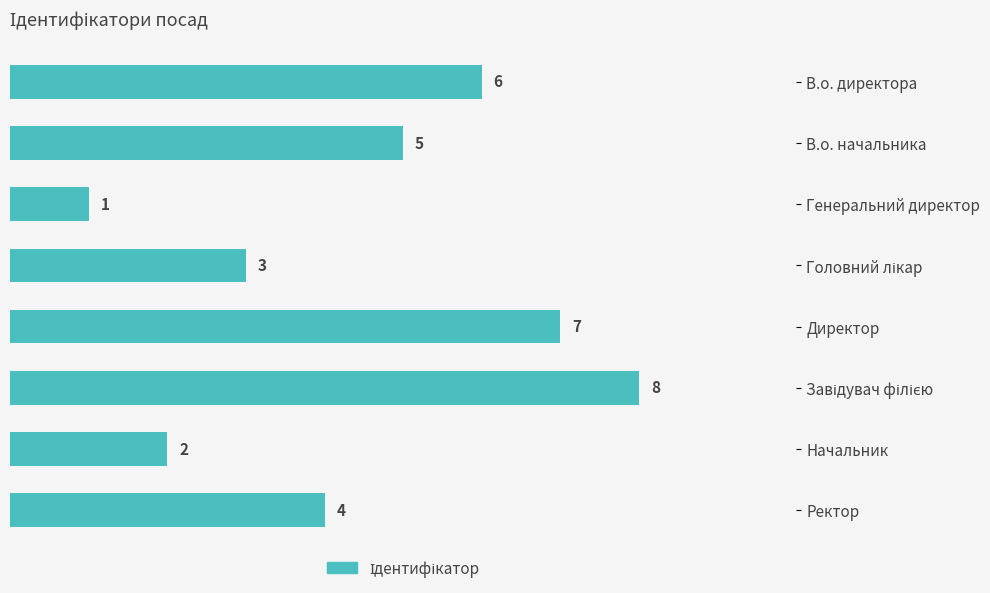

How many values are between 3 and 7?

5